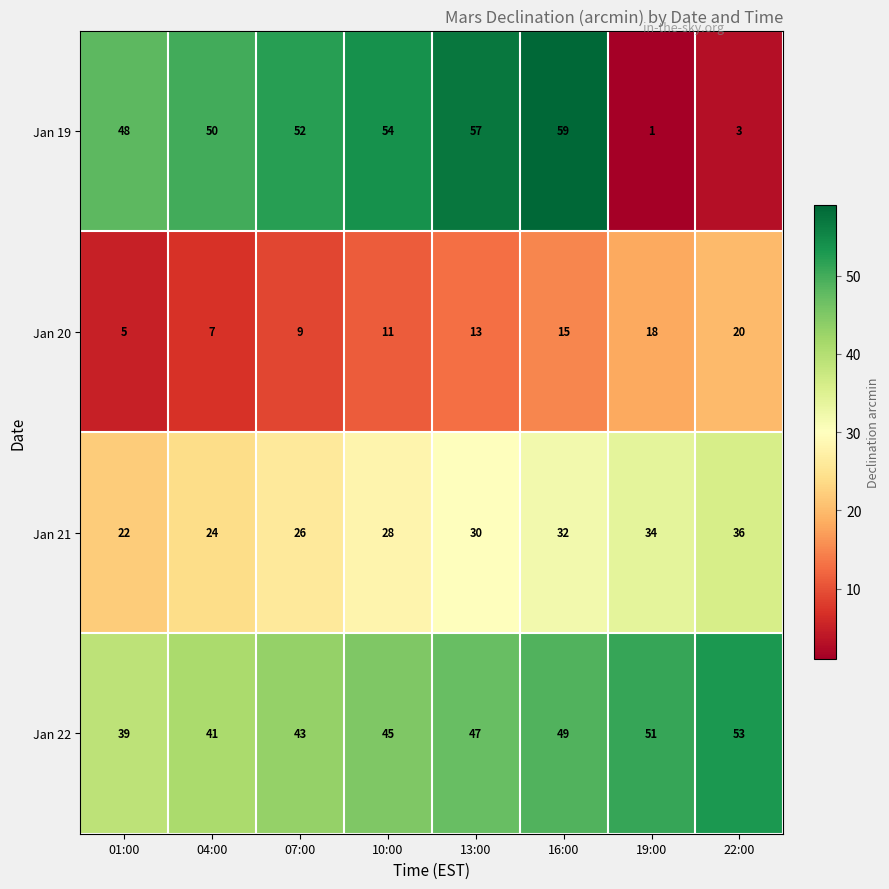

What is the greatest value displayed?

59